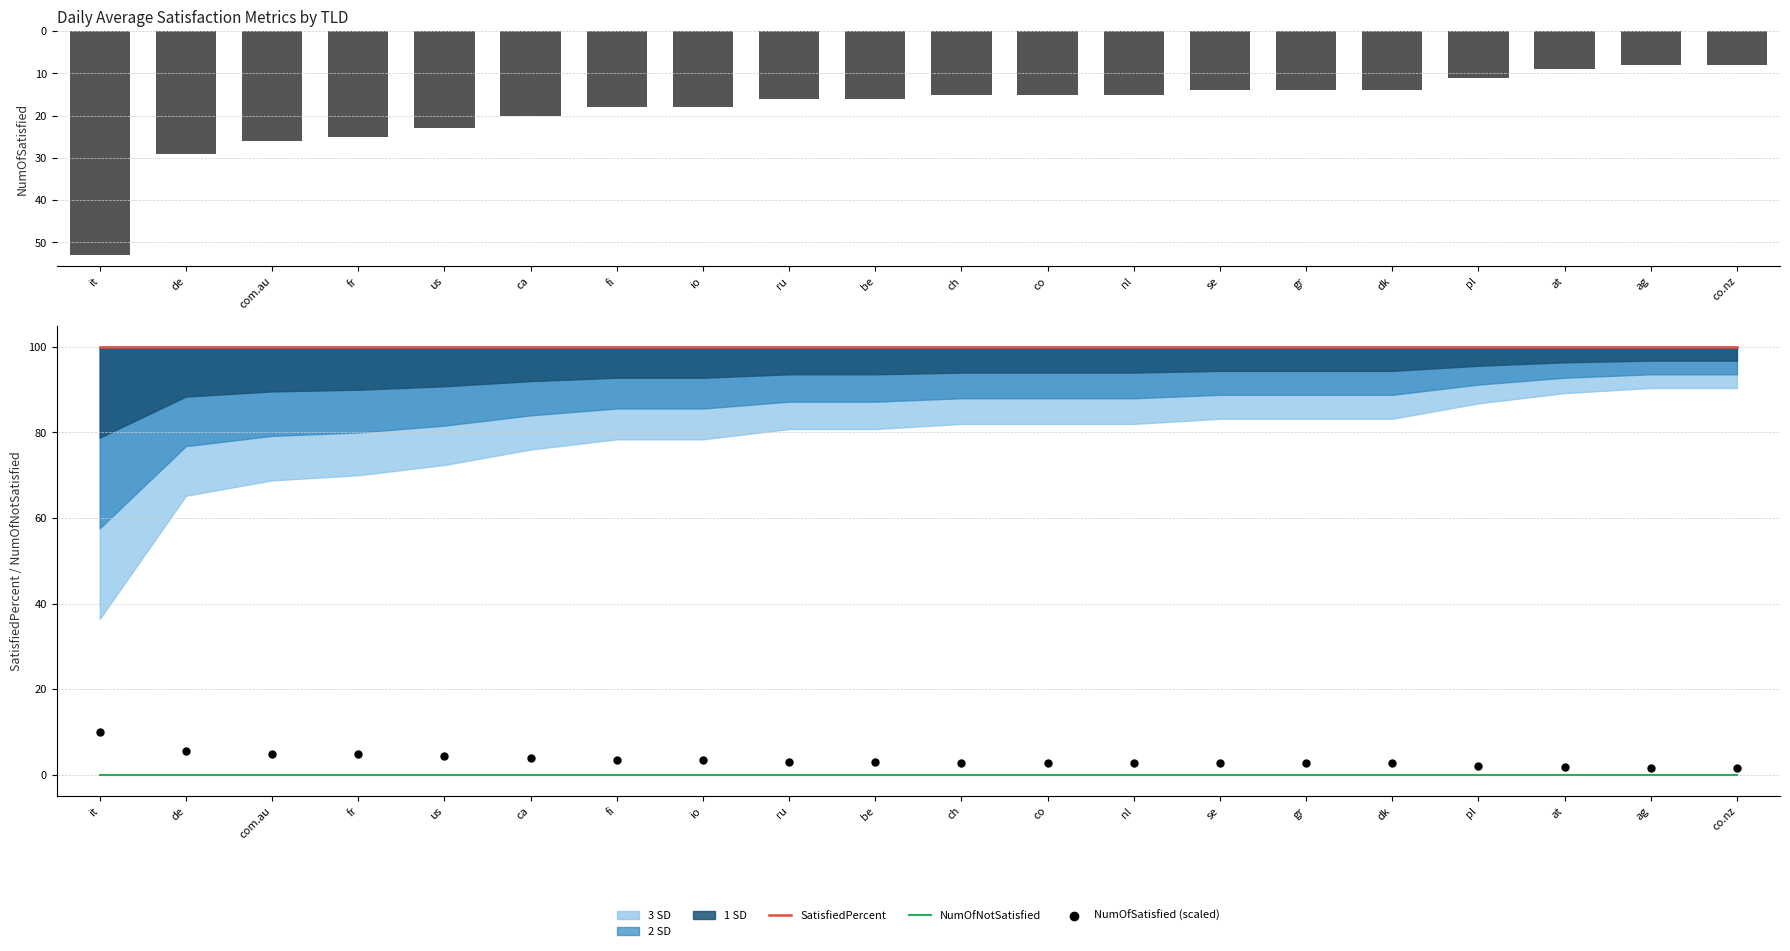

Which series has the largest total across all categories?

SatisfiedPercent